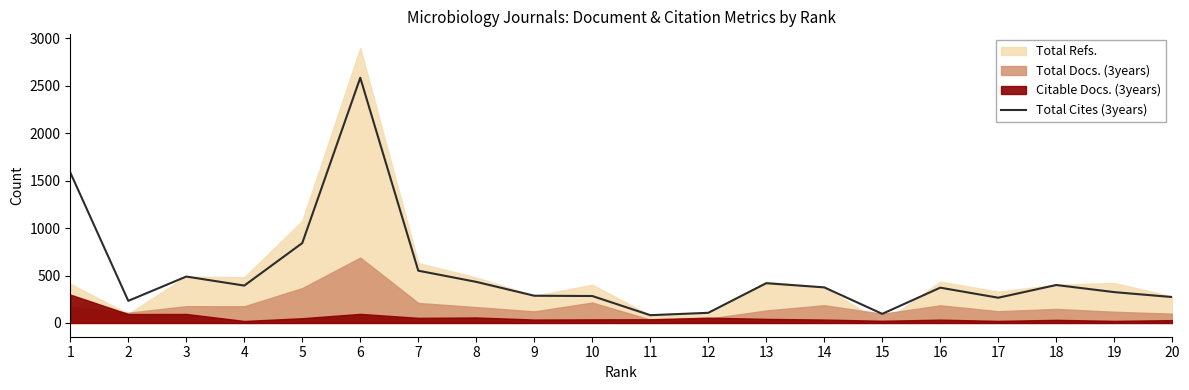

How many points are lower than both their immediate neighbors (excluding endpoints)?

5